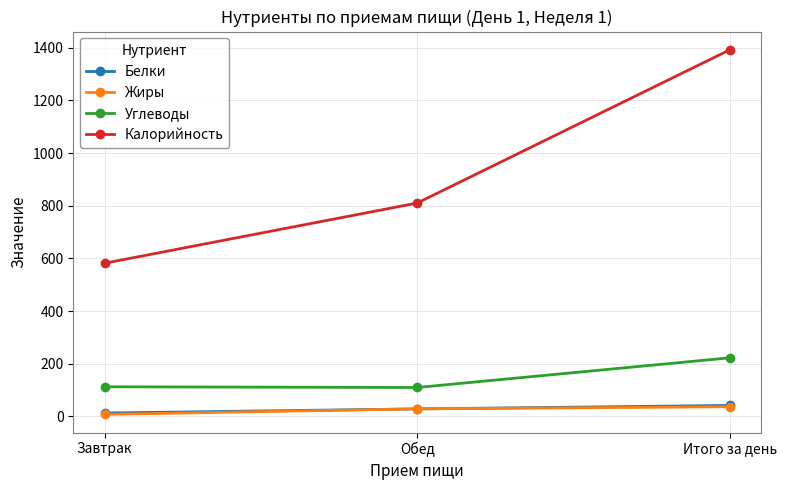

The value of Углеводы at Обед is 110.1. True or false?

True